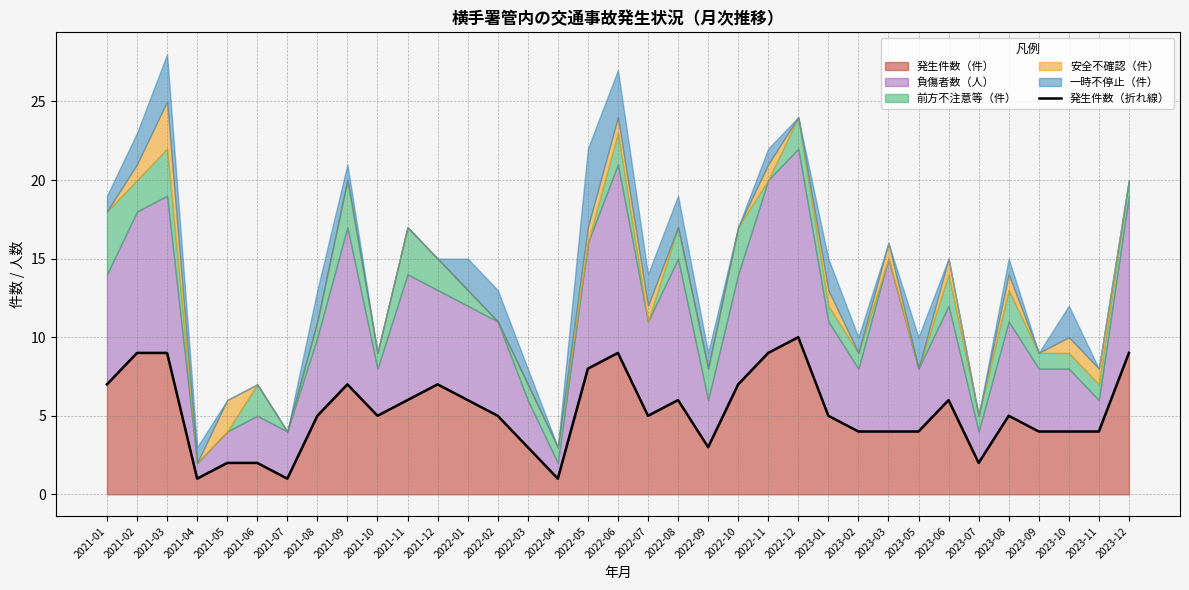

True or false: the data shows 1 at 2023-07.

False